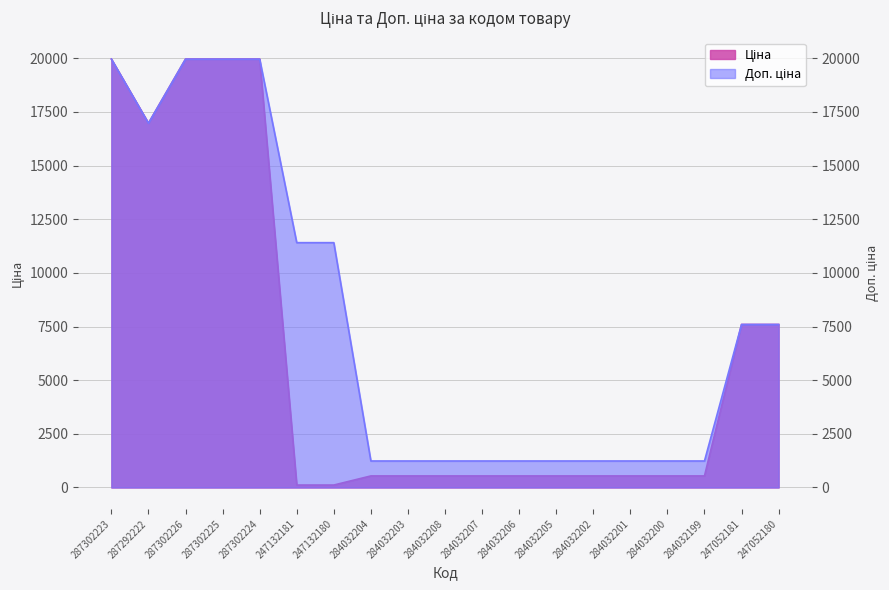

Reading left to right, what are all the values shown in this chart?

Ціна: 287302223=19964.2	287292222=16976.3	287302226=19964.2	287302225=19964.2	287302224=19964.2	247132181=114.1	247132180=114.1	284032204=539.0	284032203=539.0	284032208=539.0	284032207=539.0	284032206=539.0	284032205=539.0	284032202=539.0	284032201=539.0	284032200=539.0	284032199=539.0	247052181=7596.5	247052180=7596.5
Доп. ціна: 287302223=19964.2	287292222=16976.3	287302226=19964.2	287302225=19964.2	287302224=19964.2	247132181=11410.0	247132180=11410.0	284032204=1235.4	284032203=1235.4	284032208=1235.4	284032207=1235.4	284032206=1235.4	284032205=1235.4	284032202=1235.4	284032201=1235.4	284032200=1235.4	284032199=1235.4	247052181=7596.5	247052180=7596.5